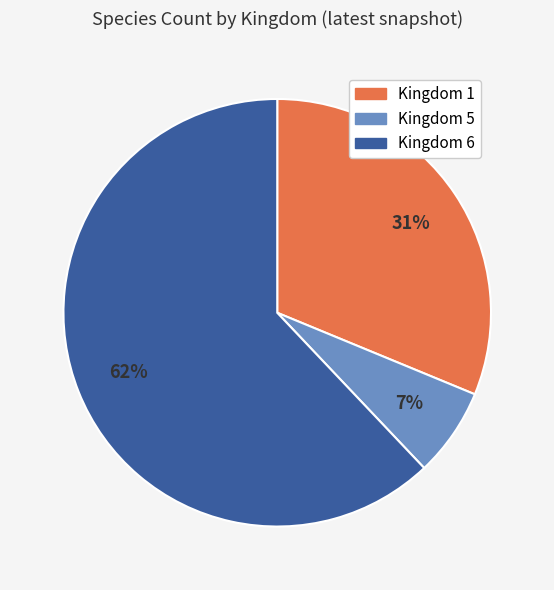

Is there a majority slice in this chart?

Yes